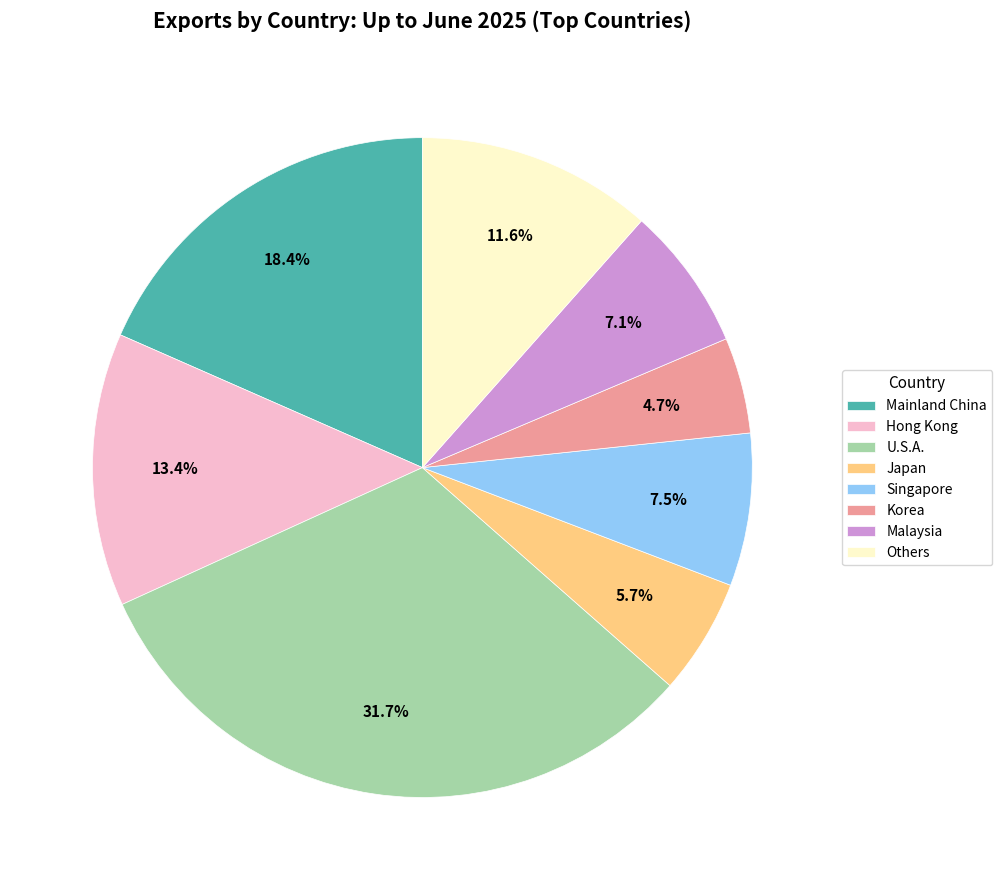

Which slice is the smallest?

Korea